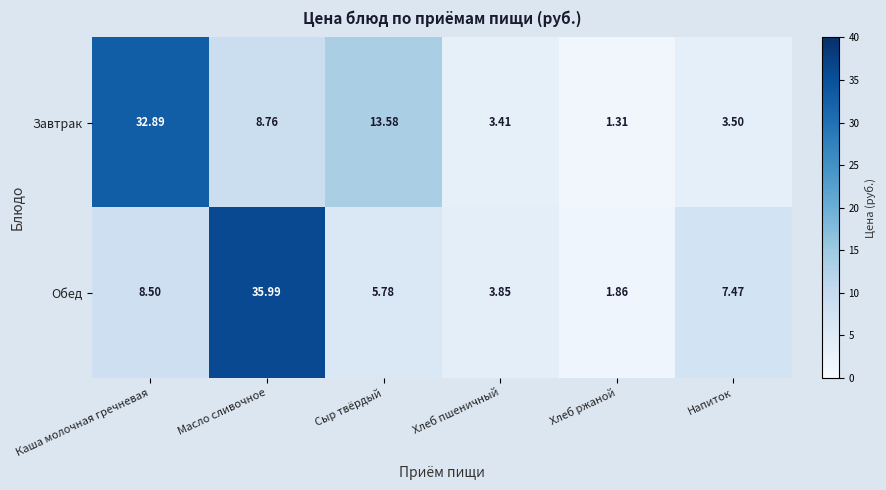

Where does the Обед series first go above 7?

Каша молочная гречневая